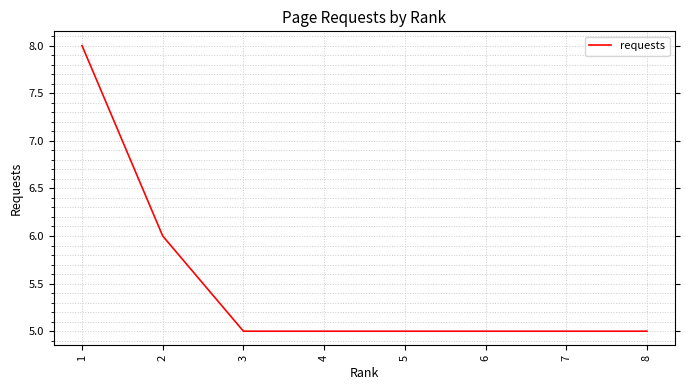

What is the minimum value shown in the chart?

5